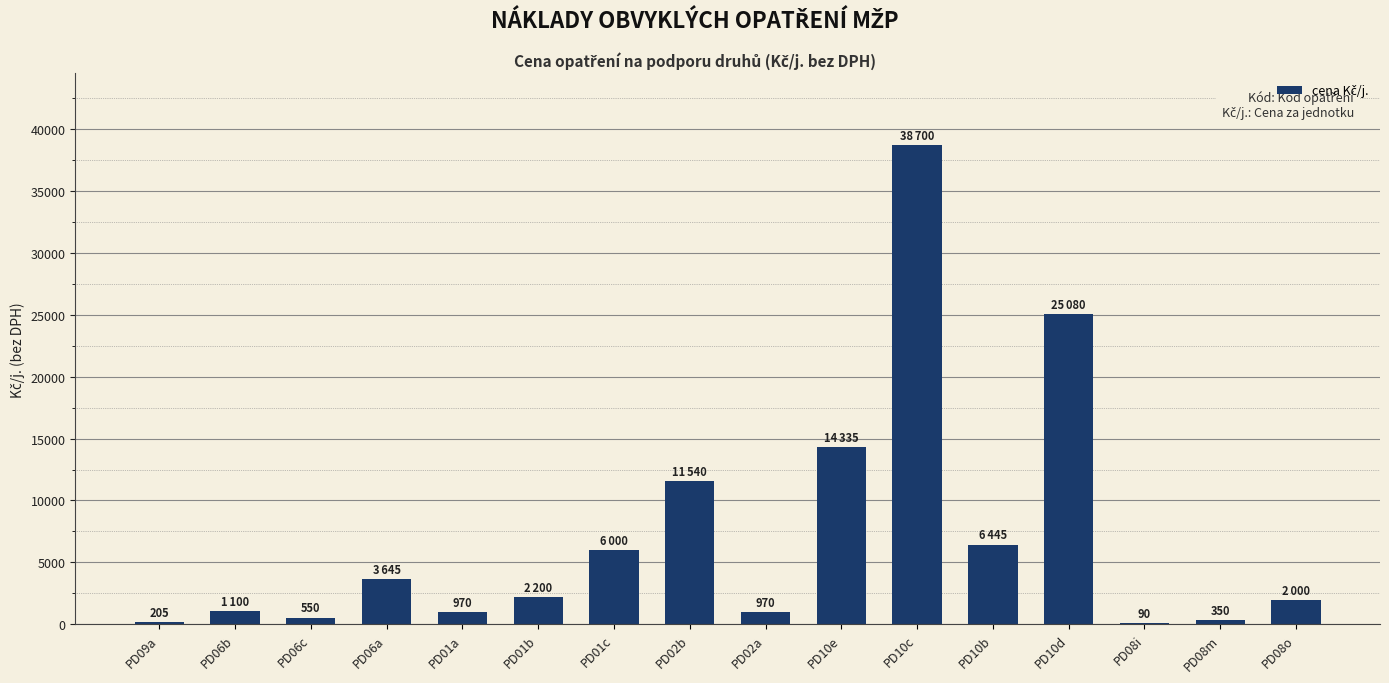

Does the chart contain stacked bars?

No